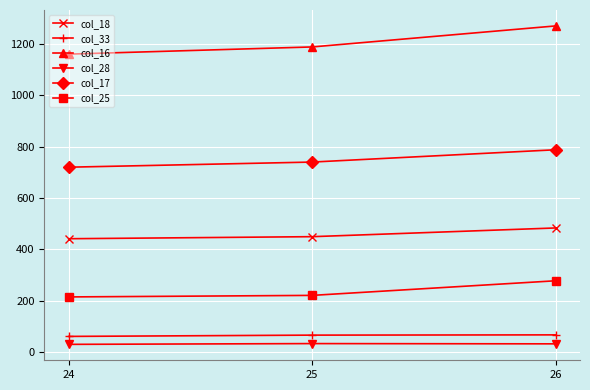

How many lines are shown in the chart?

6